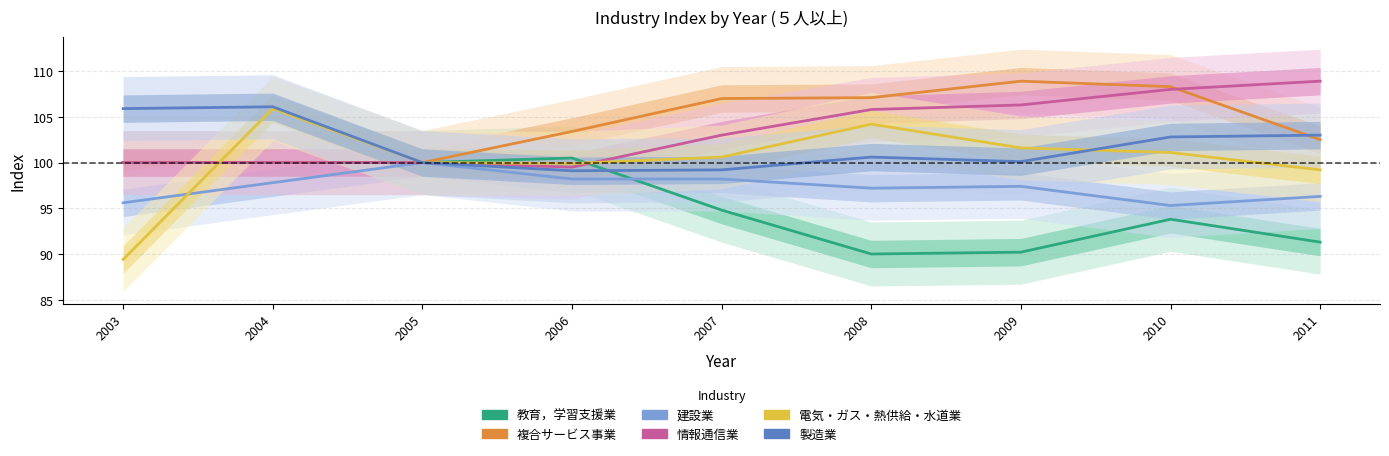

Reading left to right, transcribe all the data shown in this chart.

教育，学習支援業: 100.0	100.0	100.0	100.5	94.8	90.0	90.2	93.8	91.3
複合サービス事業: 100.0	100.0	100.0	103.4	107.0	107.1	108.9	108.3	102.5
建設業: 95.6	97.8	100.0	98.2	98.2	97.2	97.4	95.3	96.3
情報通信業: 100.0	100.0	100.0	99.5	103.0	105.8	106.3	108.0	108.9
電気・ガス・熱供給・水道業: 89.4	105.9	100.0	99.9	100.6	104.2	101.6	101.1	99.2
製造業: 105.9	106.1	100.0	99.1	99.2	100.6	100.1	102.8	103.0